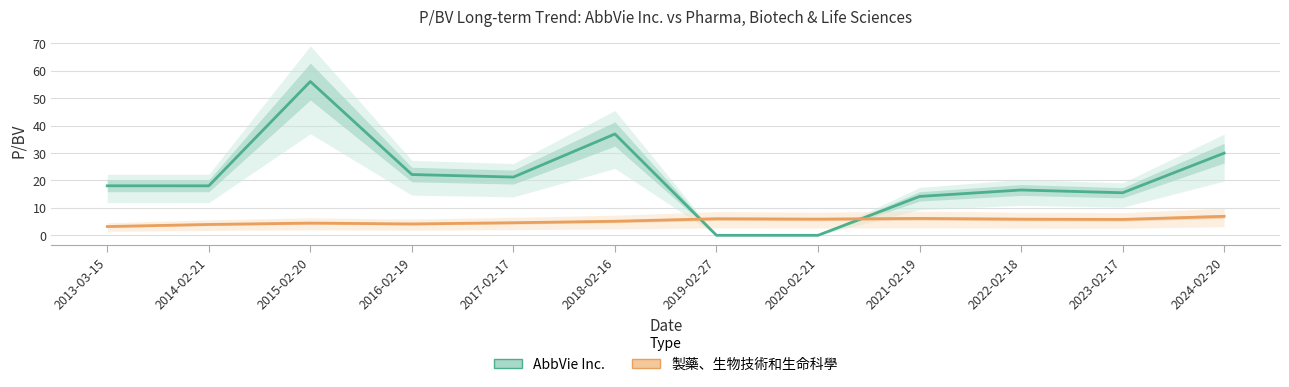

At which label does AbbVie Inc. reach its peak?

2015-02-20